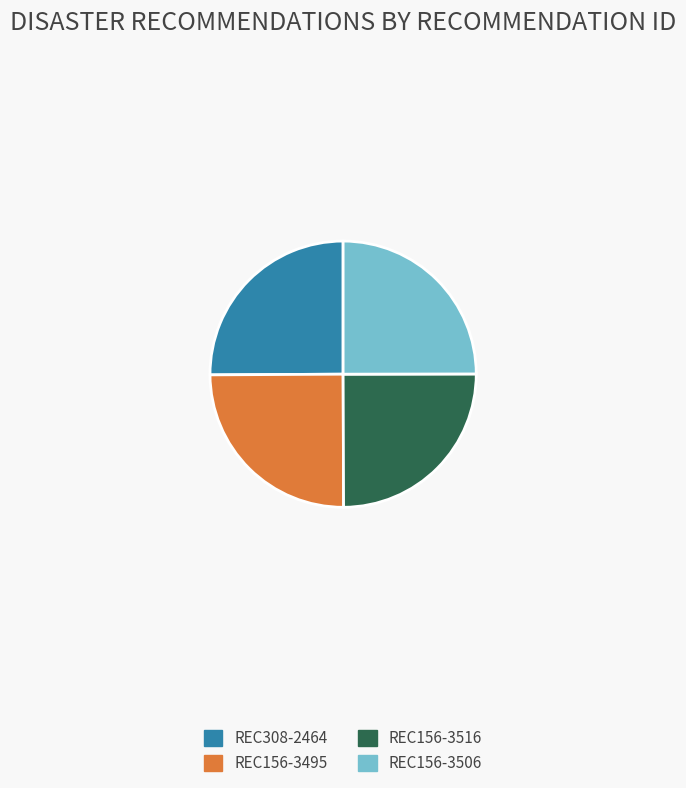

Approximately how many times larger is the value at REC308-2464 compared to REC156-3516?

1.0